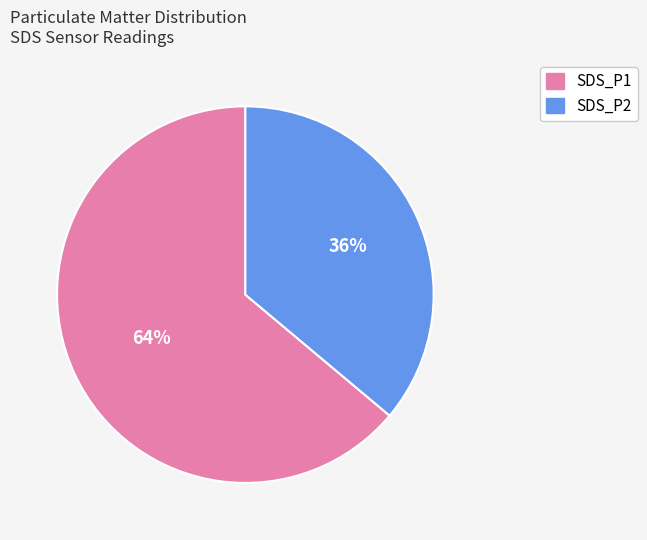

Rank the categories by value from highest to lowest.

SDS_P1, SDS_P2